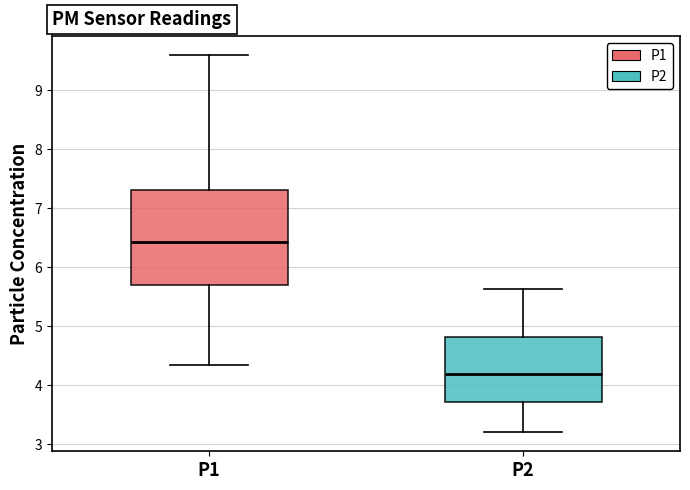

Comparing the boxes themselves (not the whiskers), which one is the tallest?

P1